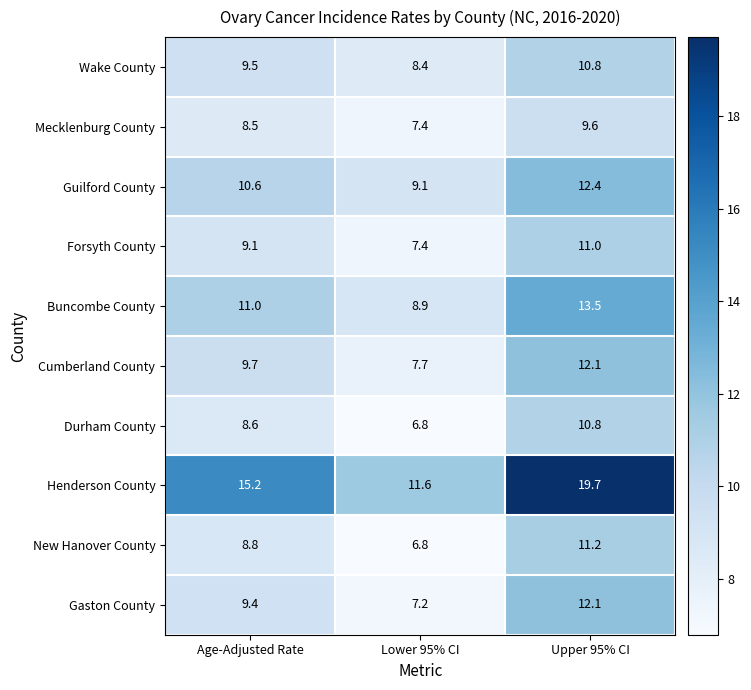

Where does the Mecklenburg County series first go above 8?

Age-Adjusted Rate